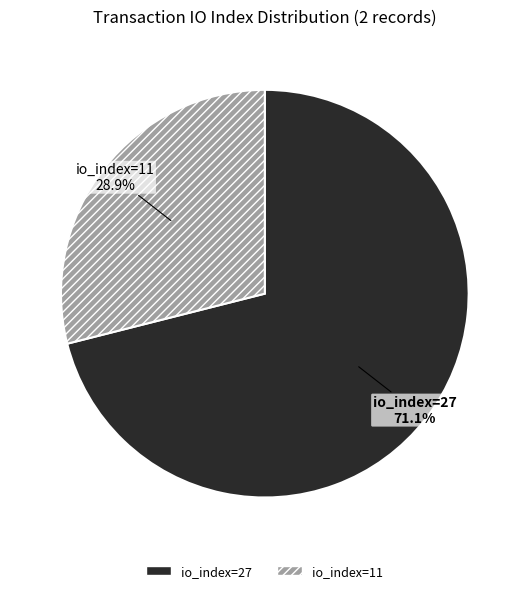

To the nearest percent, what portion does io_index=27 represent?

71%